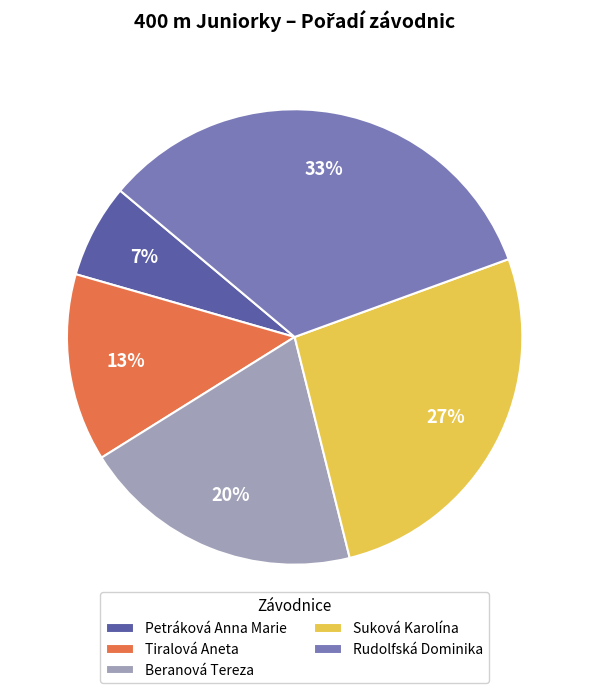

Is there any slice that represents more than half of the pie?

No